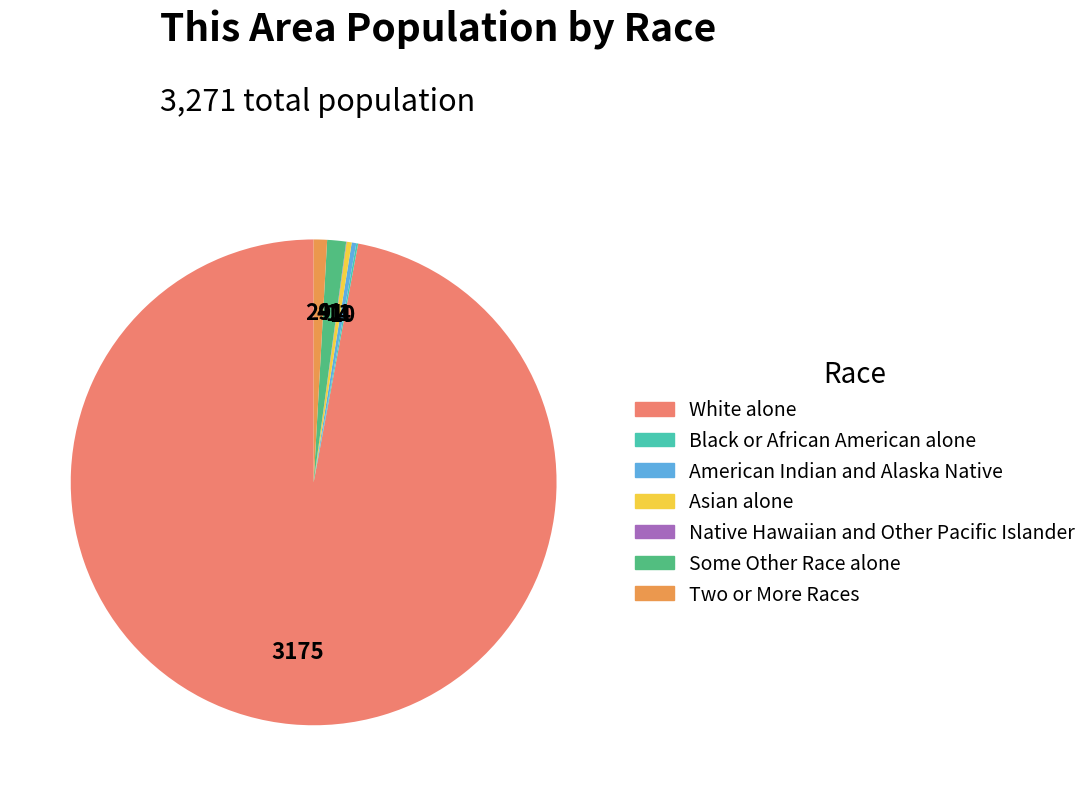

Which category has the biggest portion of the pie?

White alone